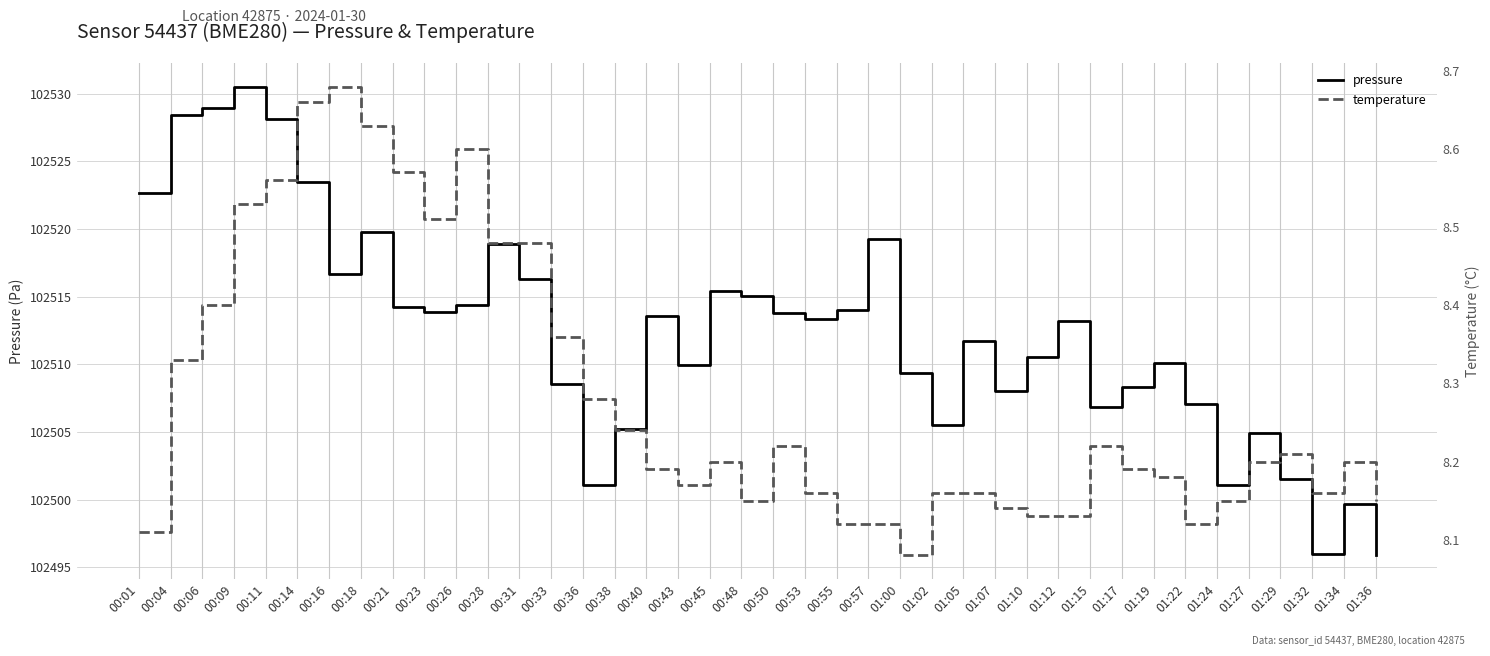

What is the difference between the maximum and minimum values in the pressure series?

34.6